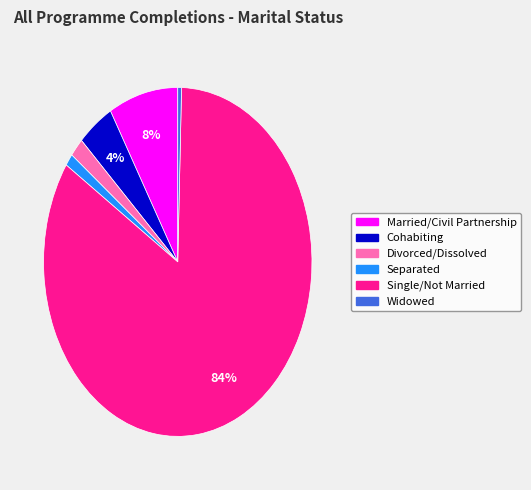

To the nearest percent, what is the average slice percentage?

17%